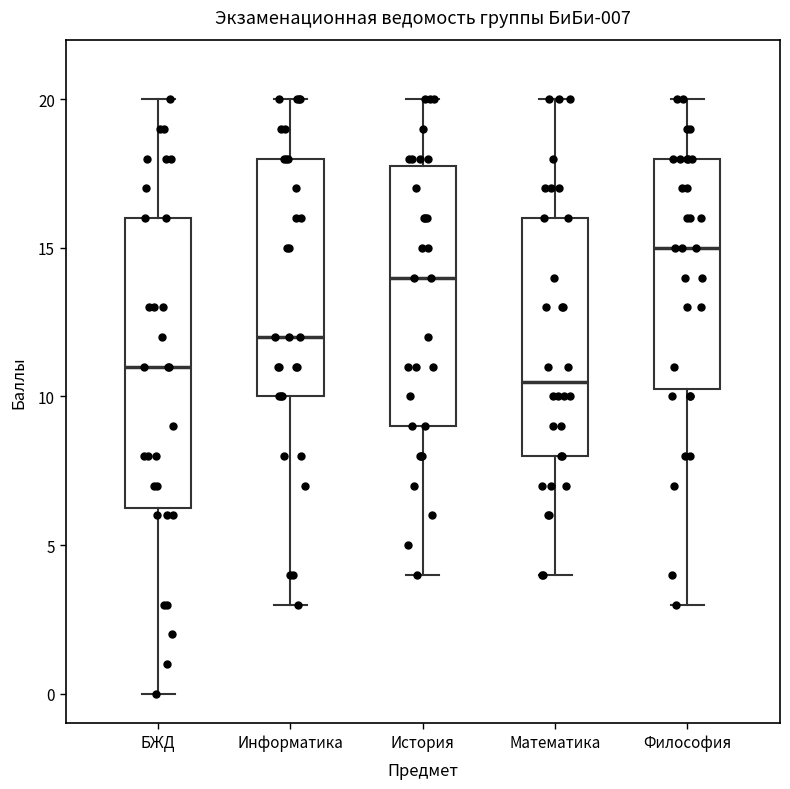

Which box is the tallest, from its lower edge to its upper edge?

БЖД